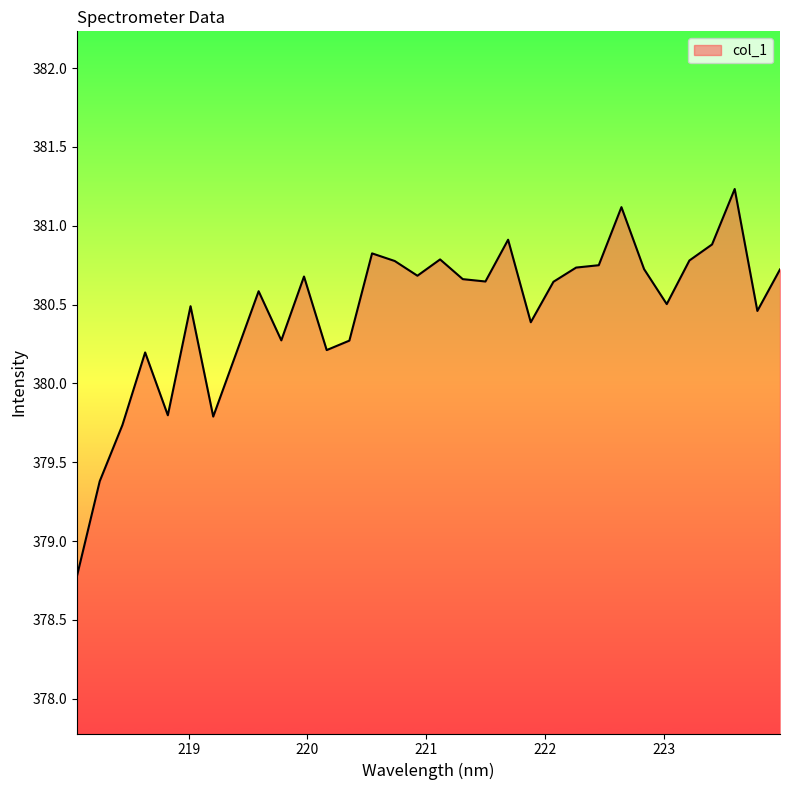

What is the difference between the maximum and minimum values?

2.5